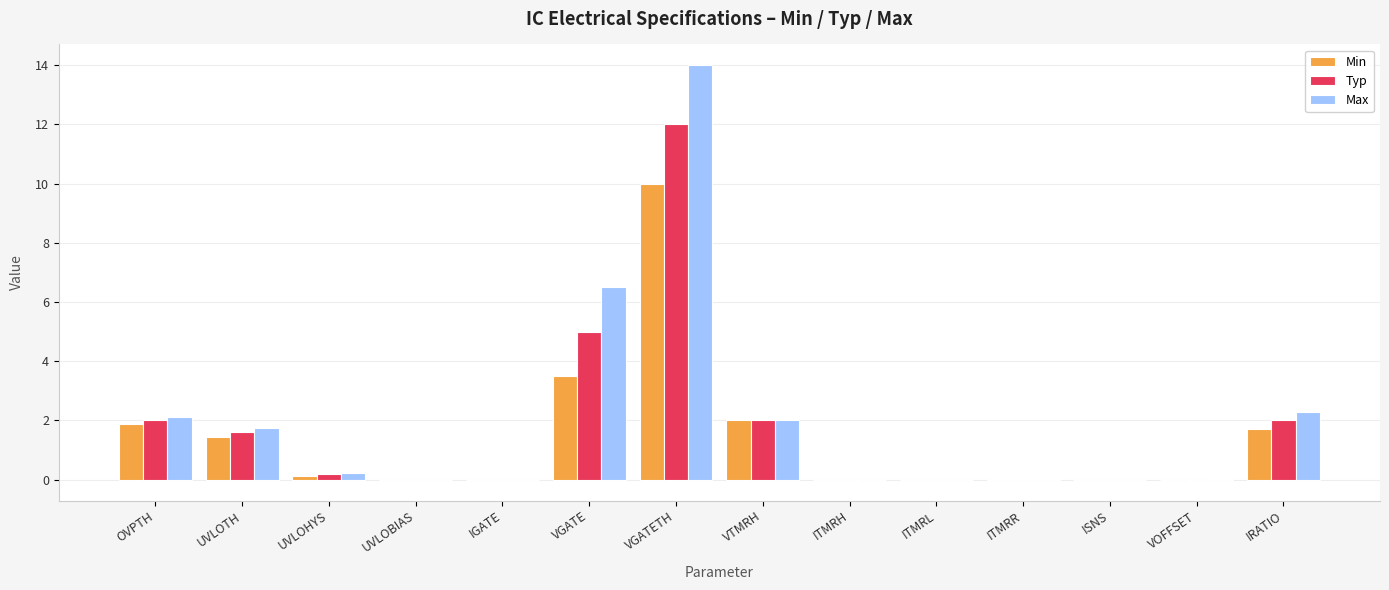

Which series has the largest total across all categories?

Max